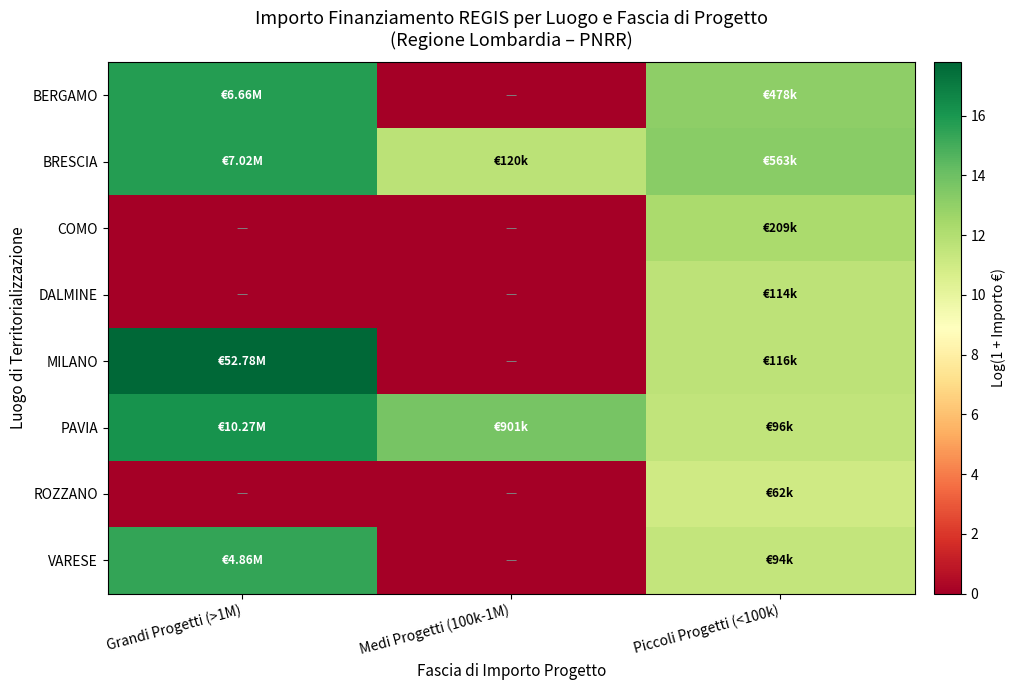

At which category is the sum across all series the highest?

Piccoli Progetti (<100k)